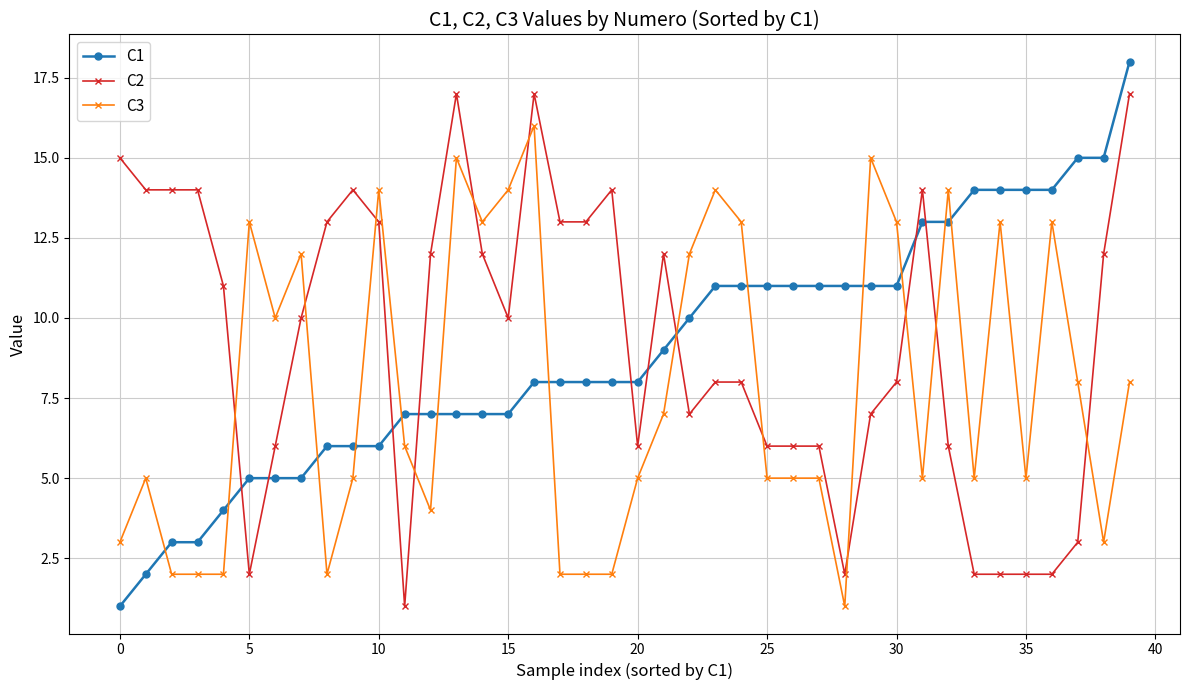

Which series has the widest spread of values?

C1